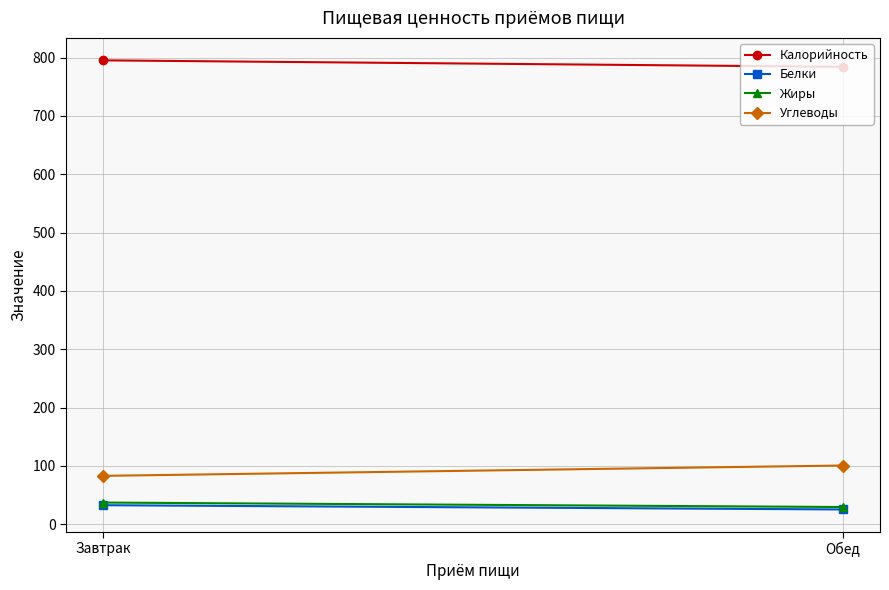

At how many categories does at least one series exceed 359?

2